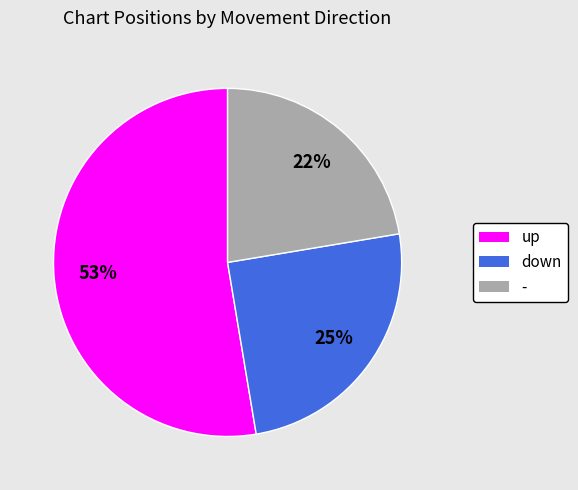

Combined, do down and - account for over 50%?

No